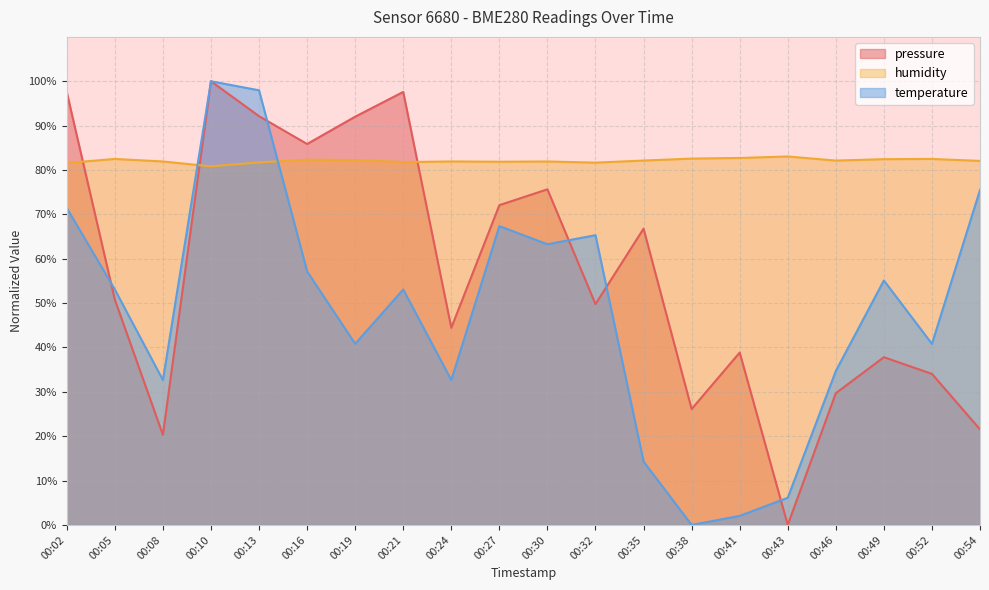

What is the greatest value displayed?

100.0